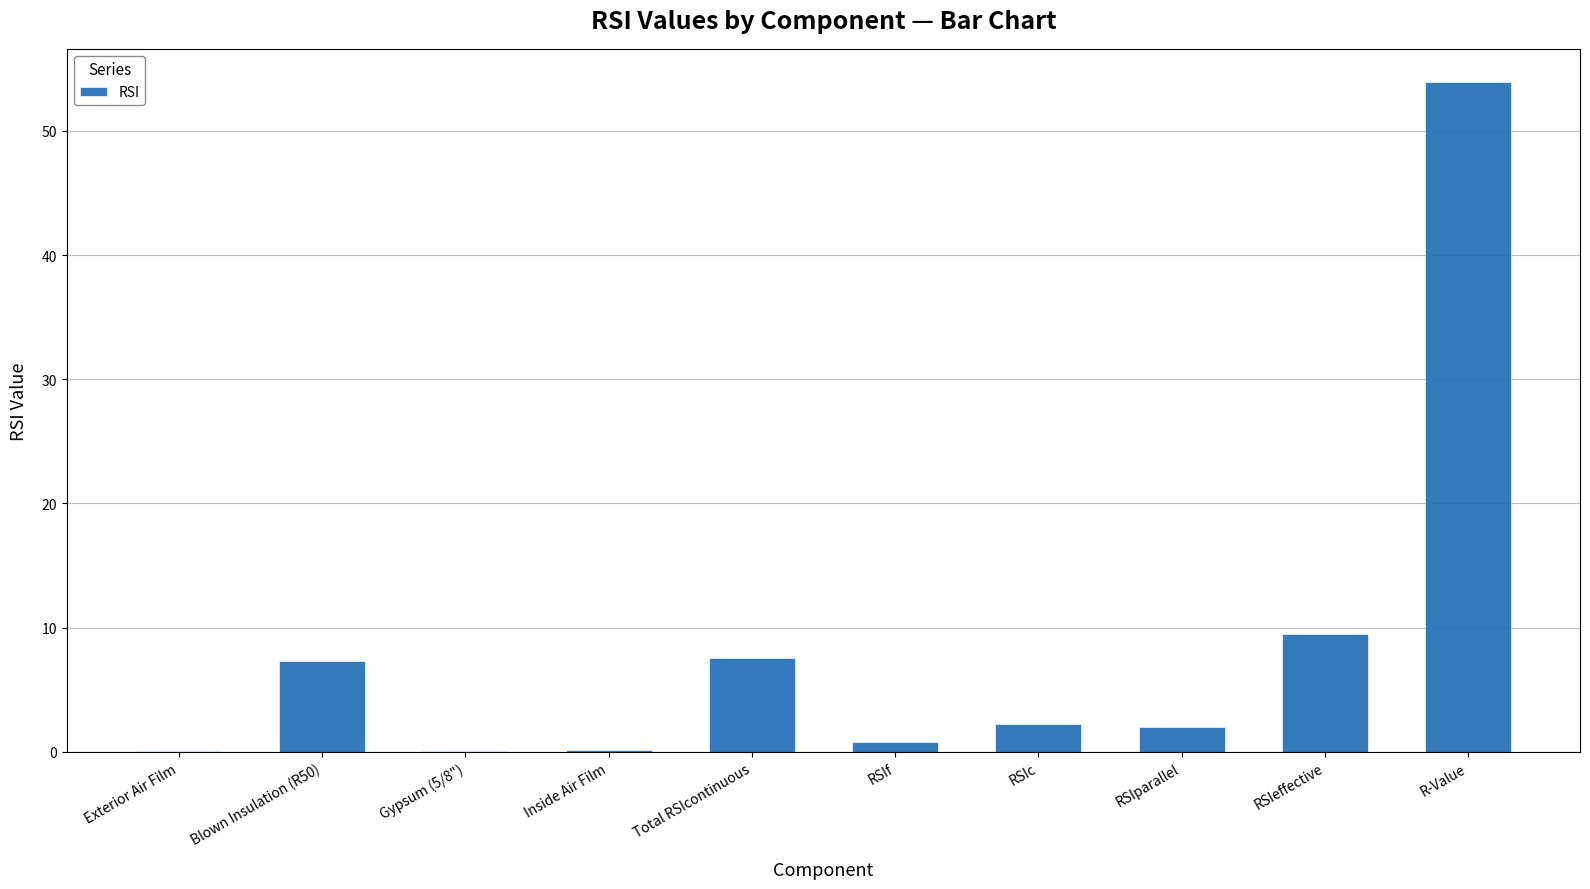

Count the number of data series in this chart.

1